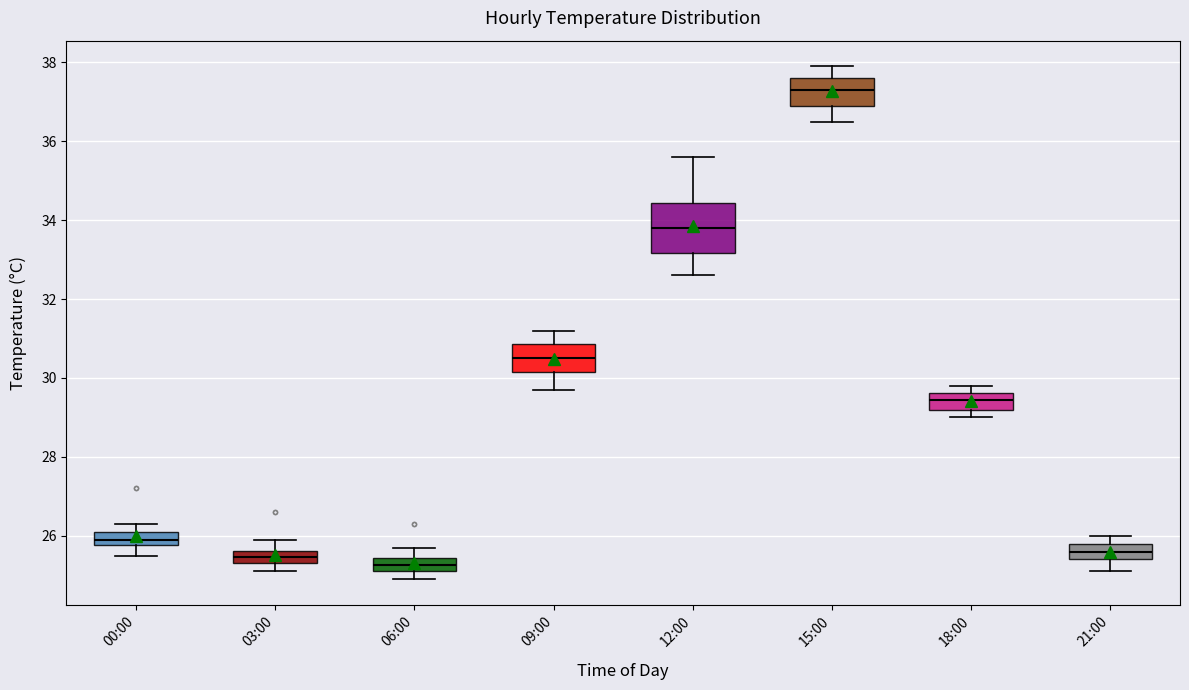

Reading left to right, read every box against the y-axis: the position of its median line, the range the box covers, and the ends of its whiskers. The values are not printed on the chart, so give them approximately, as read against the axis.

00:00: median 26.0, box 25.8 to 26.2, whiskers 25.6 to 26.4
03:00: median 25.4 (inside the box), box 25.4 to 25.6, whiskers 25.2 to 26.0
06:00: median 25.2 (inside the box), box 25.2 to 25.4, whiskers 25.0 to 25.8
09:00: median 30.6, box 30.2 to 30.8, whiskers 29.8 to 31.2
12:00: median 33.8, box 33.2 to 34.4, whiskers 32.6 to 35.6
15:00: median 37.4, box 37.0 to 37.6, whiskers 36.6 to 38.0
18:00: median 29.4, box 29.2 to 29.6, whiskers 29.0 to 29.8
21:00: median 25.6, box 25.4 to 25.8, whiskers 25.2 to 26.0